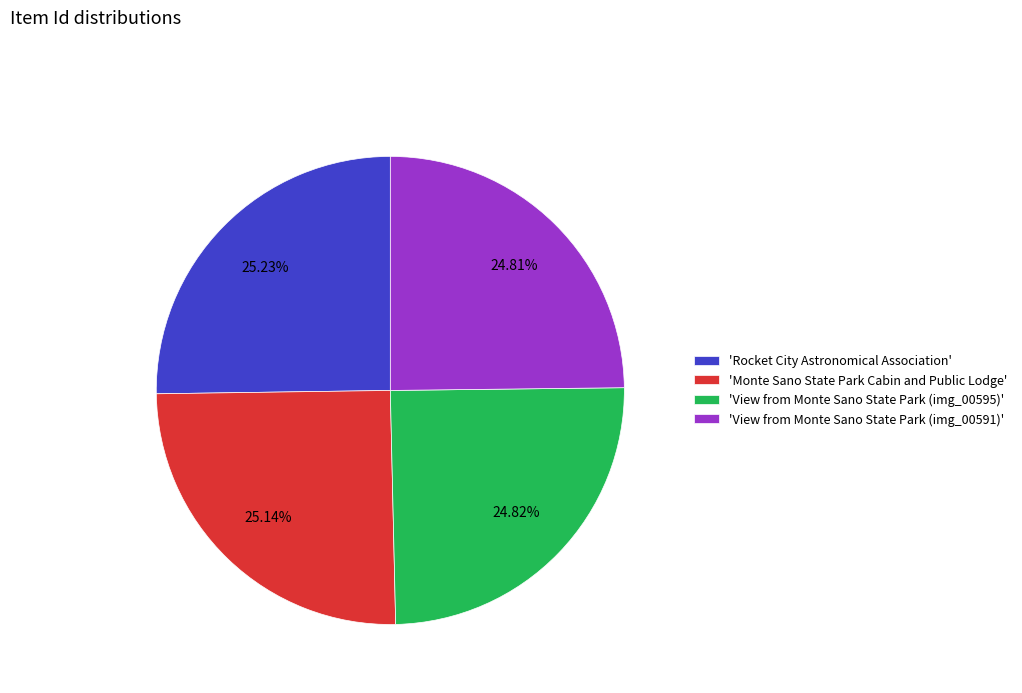

What is the ratio of the value at 'Rocket City Astronomical Association' to the value at 'View from Monte Sano State Park (img_00591)'?

1.0